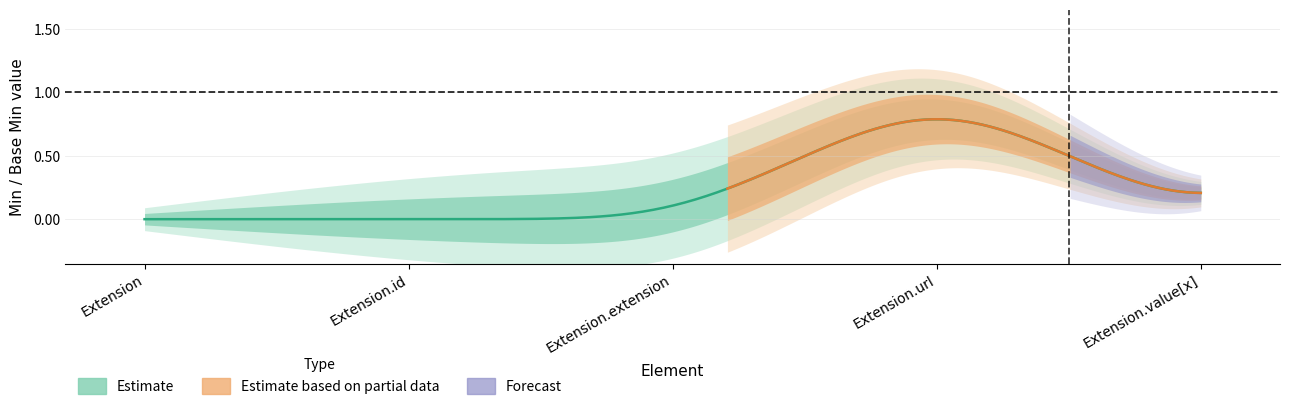

Which category has the lowest value across all series?

Extension